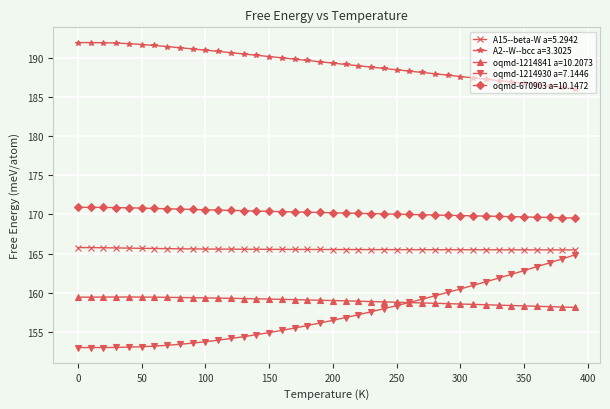

What is the value of the oqmd-670903 a=10.1472 point at the 39th from the left?

169.6